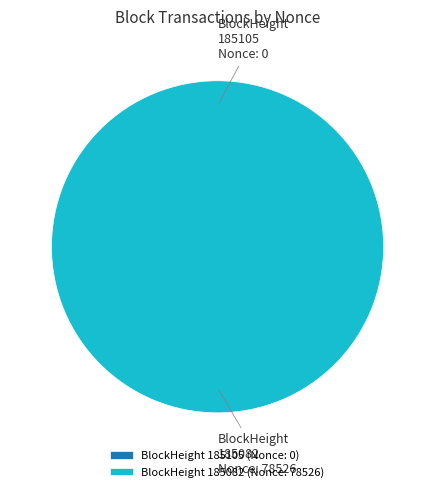

The BlockHeight 185082 slice represents 100% of the pie. True or false?

True